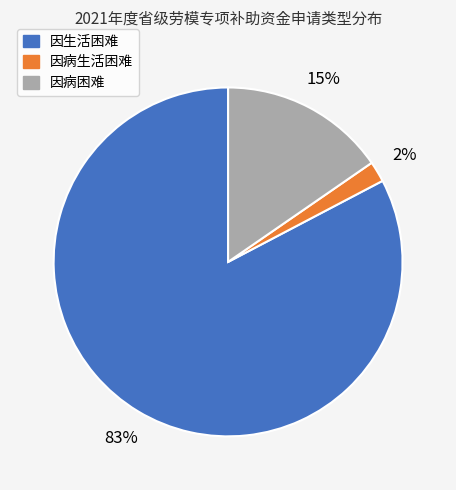

To the nearest percent, what percentage of the pie is 因病困难?

15%